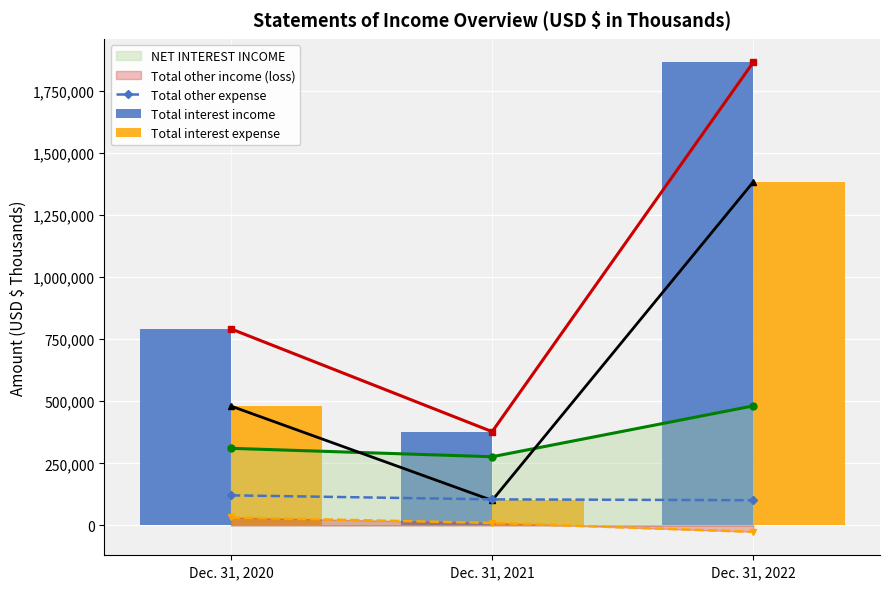

How many groups of bars are there?

3